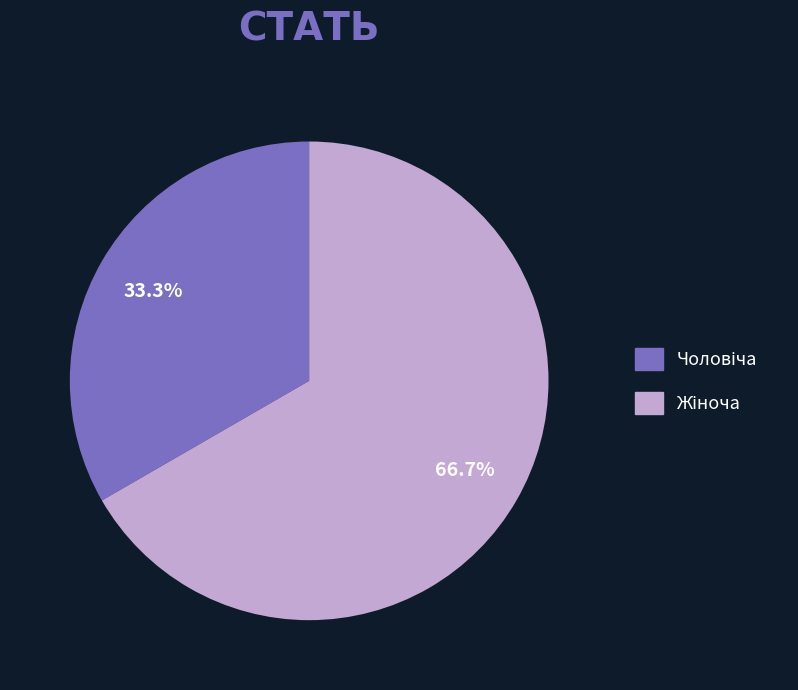

Does any single category account for the majority?

Yes